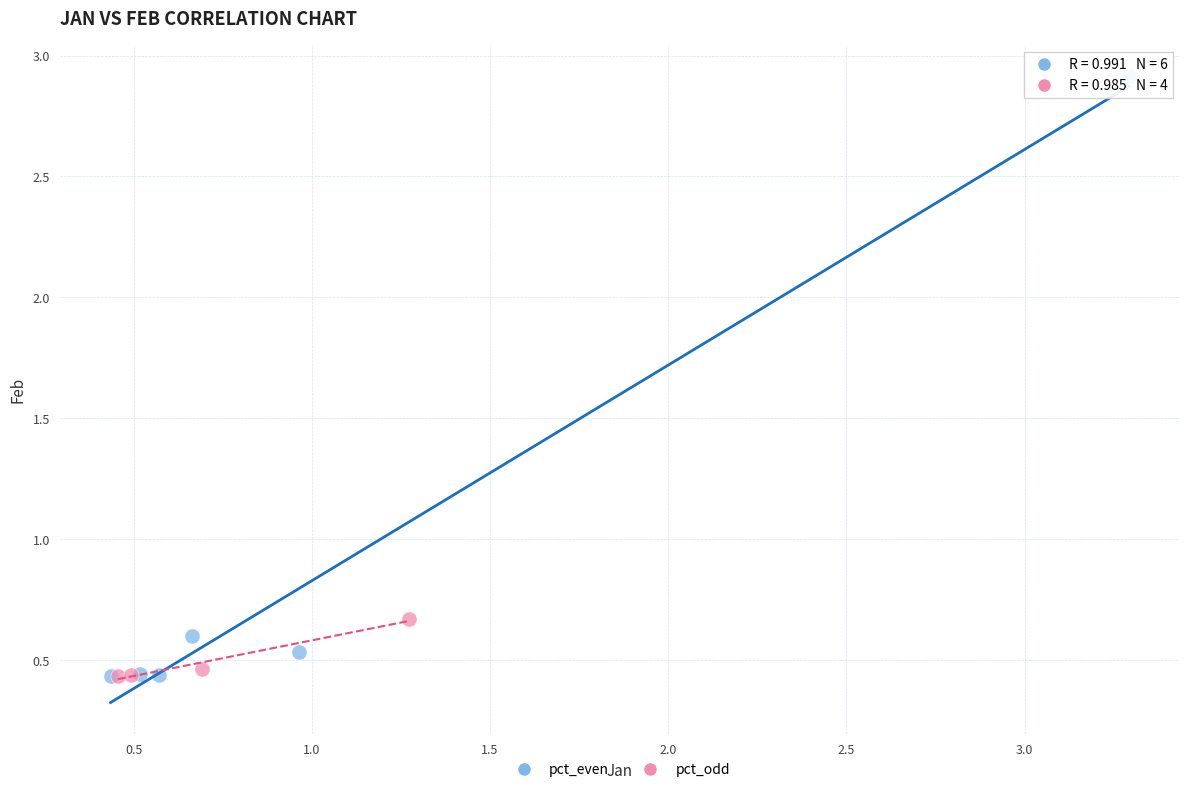

Which series contains the highest Y value?

pct_even